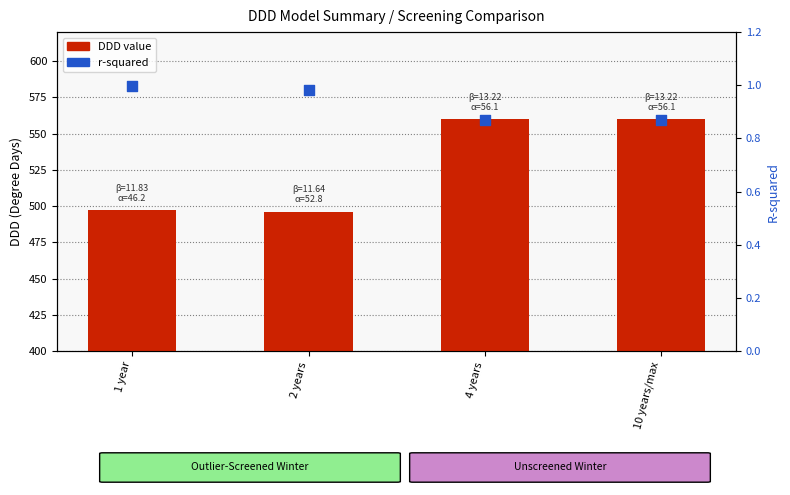

What are all the series names shown in the legend?

DDD, r-squared